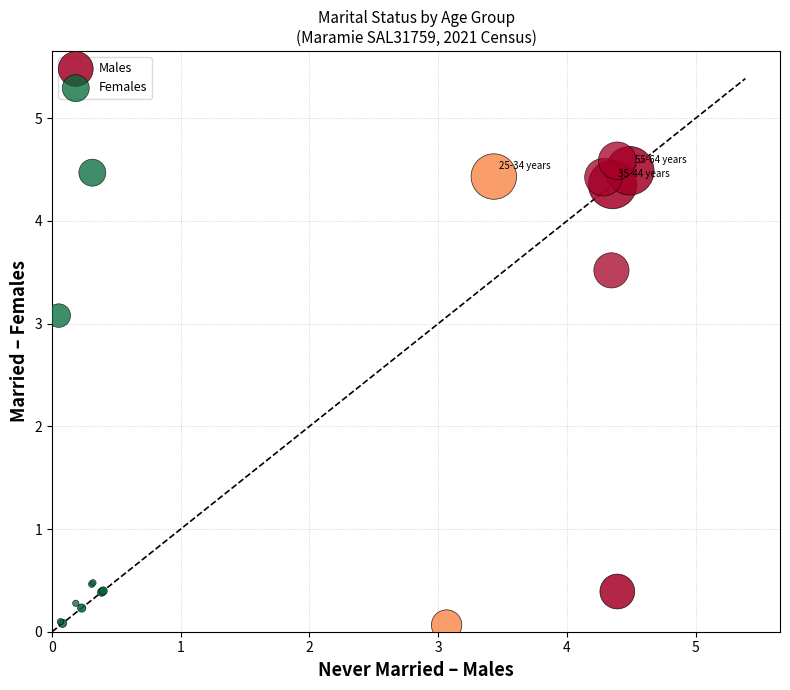

Which series has the widest spread of Y values?

Females